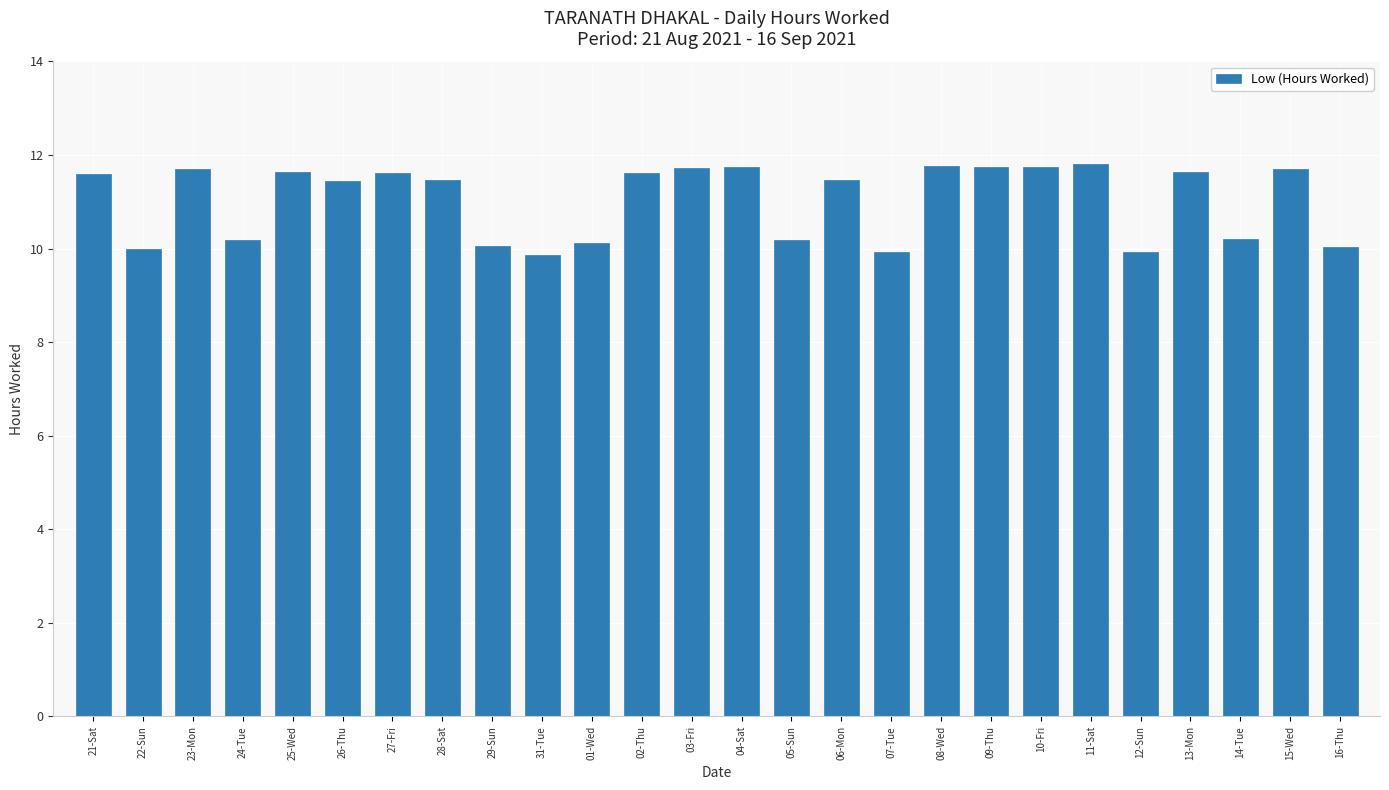

What is the change in value from 06-Mon to 11-Sat?

+0.3